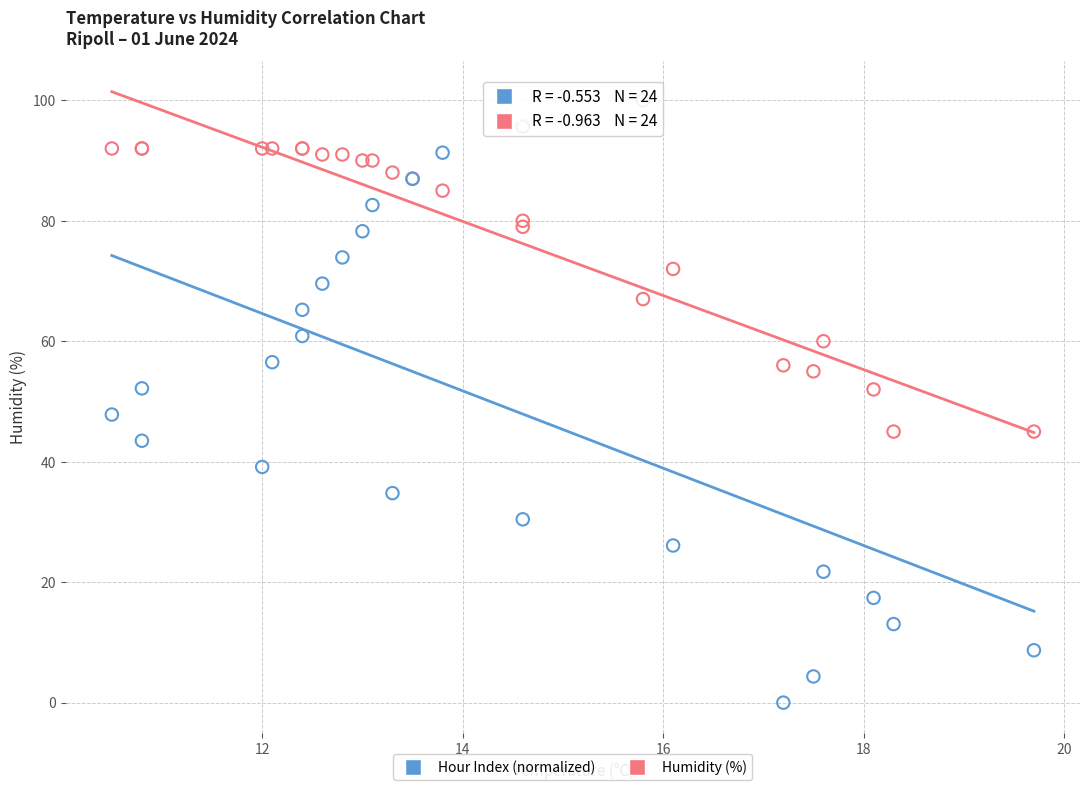

What are all the series names shown in the legend?

Hour Index (normalized), Humidity (%)